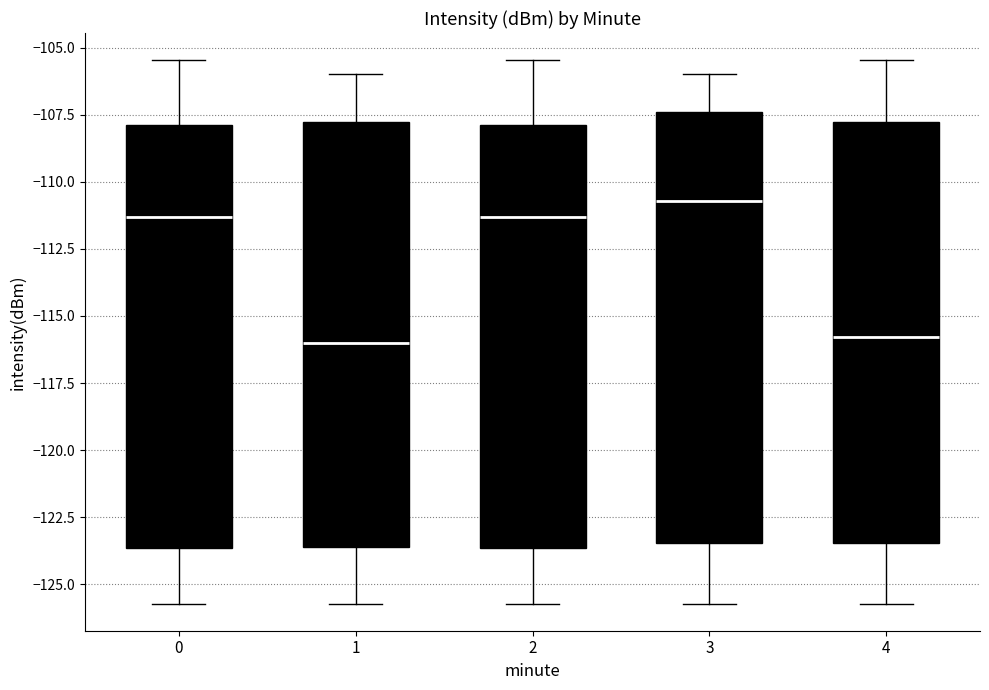

Reading left to right, transcribe this box plot: for each box, give where its median line is, the range the box spans, and where its two whiskers end, as read against the y-axis. The values are not printed on the chart, so give them approximately, as read against the axis.

0: median -111.5, box -123.5 to -108.0, whiskers -125.5 to -105.5
1: median -116.0, box -123.5 to -108.0, whiskers -125.5 to -106.0
2: median -111.5, box -123.5 to -108.0, whiskers -125.5 to -105.5
3: median -110.5, box -123.5 to -107.5, whiskers -125.5 to -106.0
4: median -116.0, box -123.5 to -108.0, whiskers -125.5 to -105.5